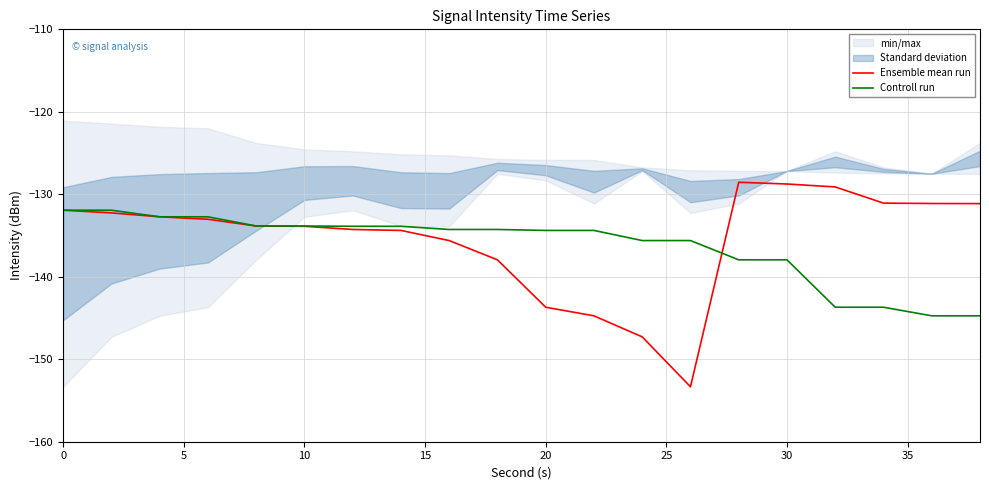

How many values in the Controll run series are below -134?

12